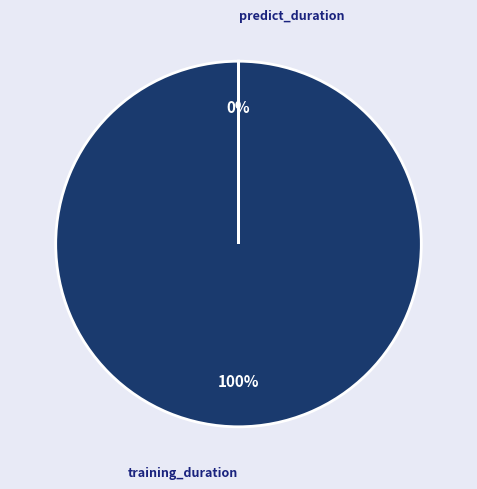

To the nearest percent, what is the average slice percentage?

50%